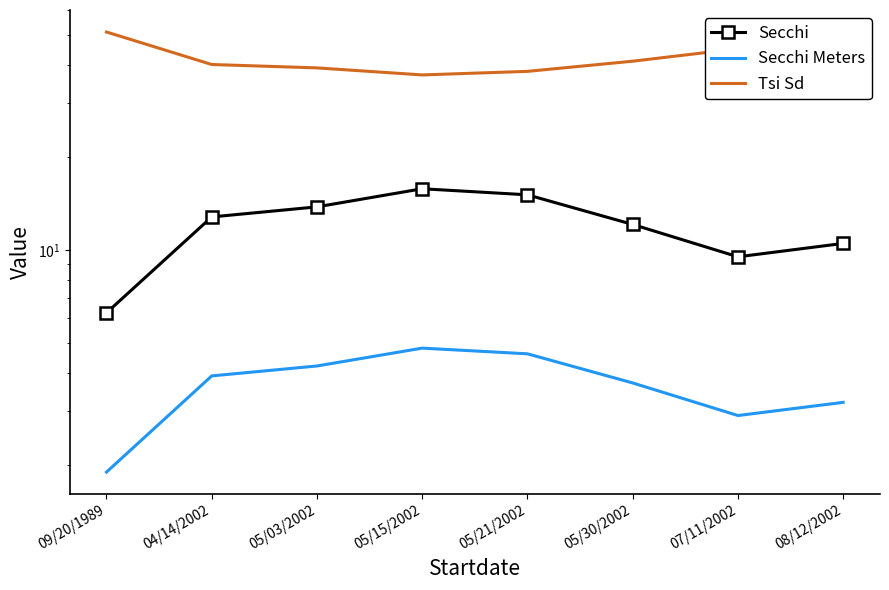

At which label does Secchi Meters reach its peak?

05/15/2002